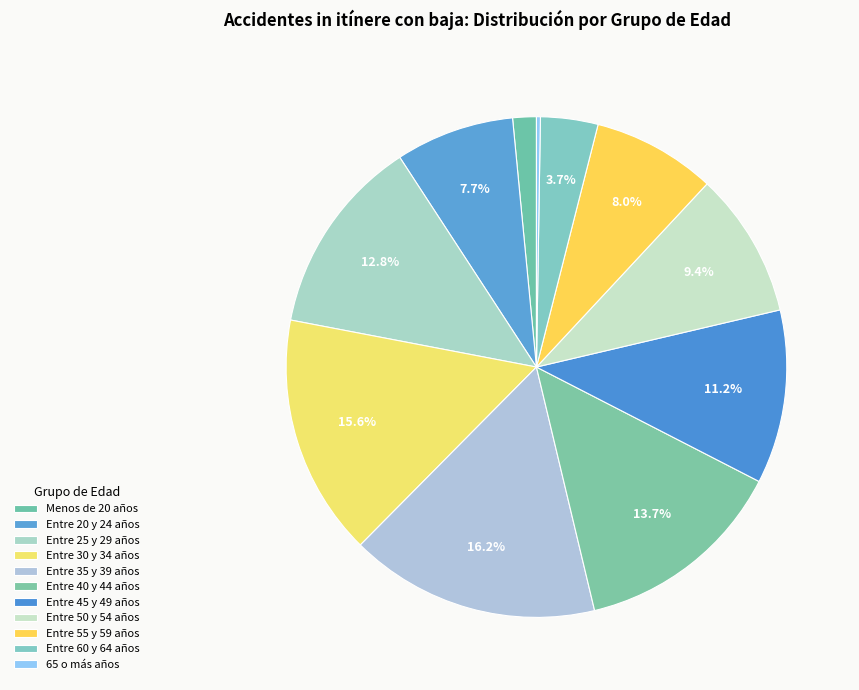

To the nearest percent, what is the difference between the Entre 60 y 64 años and Entre 40 y 44 años slice percentages?

10%